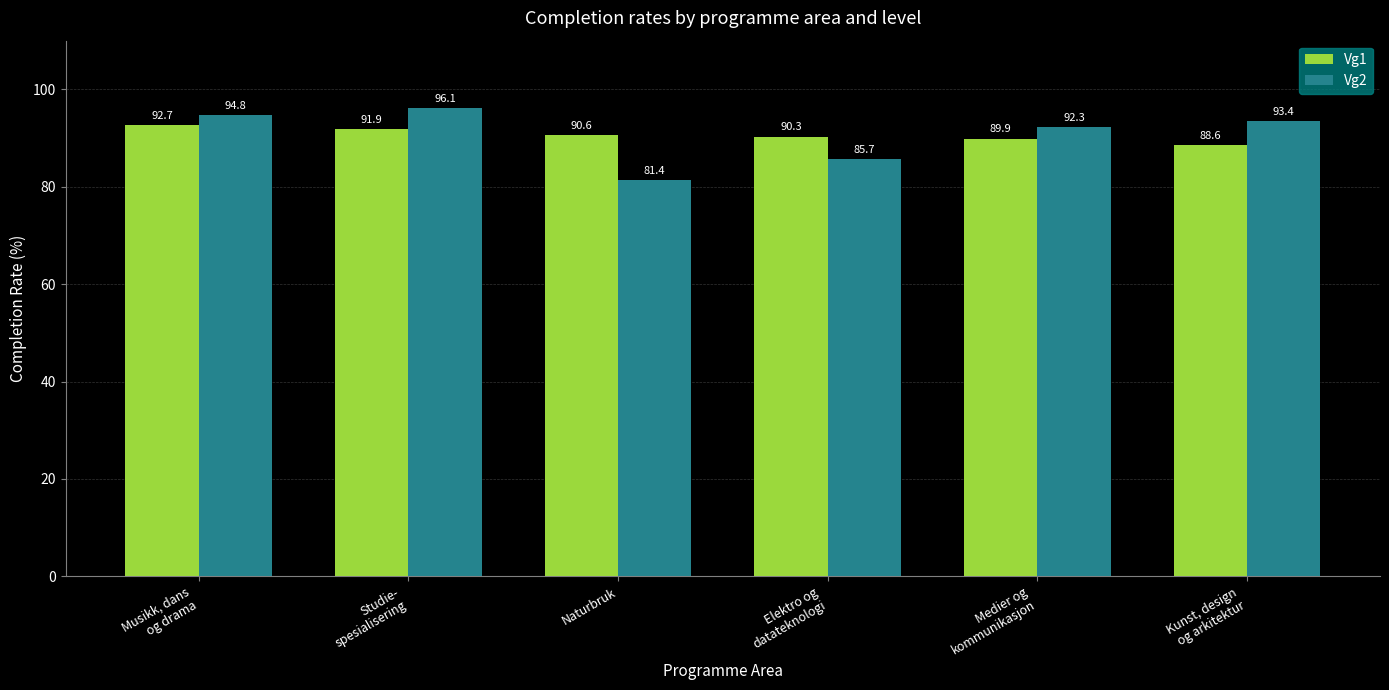

What is the difference between the maximum and minimum values in the Vg2 series?

14.7